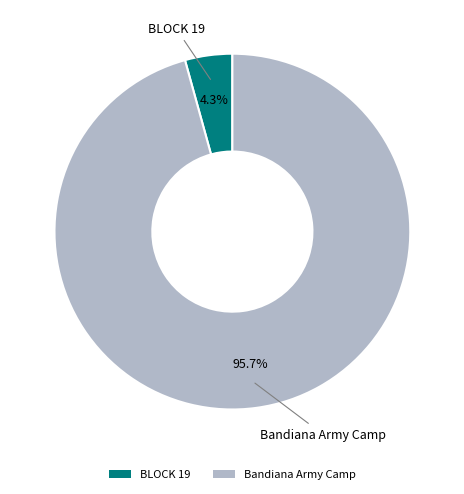

Between BLOCK 19 and Bandiana Army Camp, which is larger?

Bandiana Army Camp